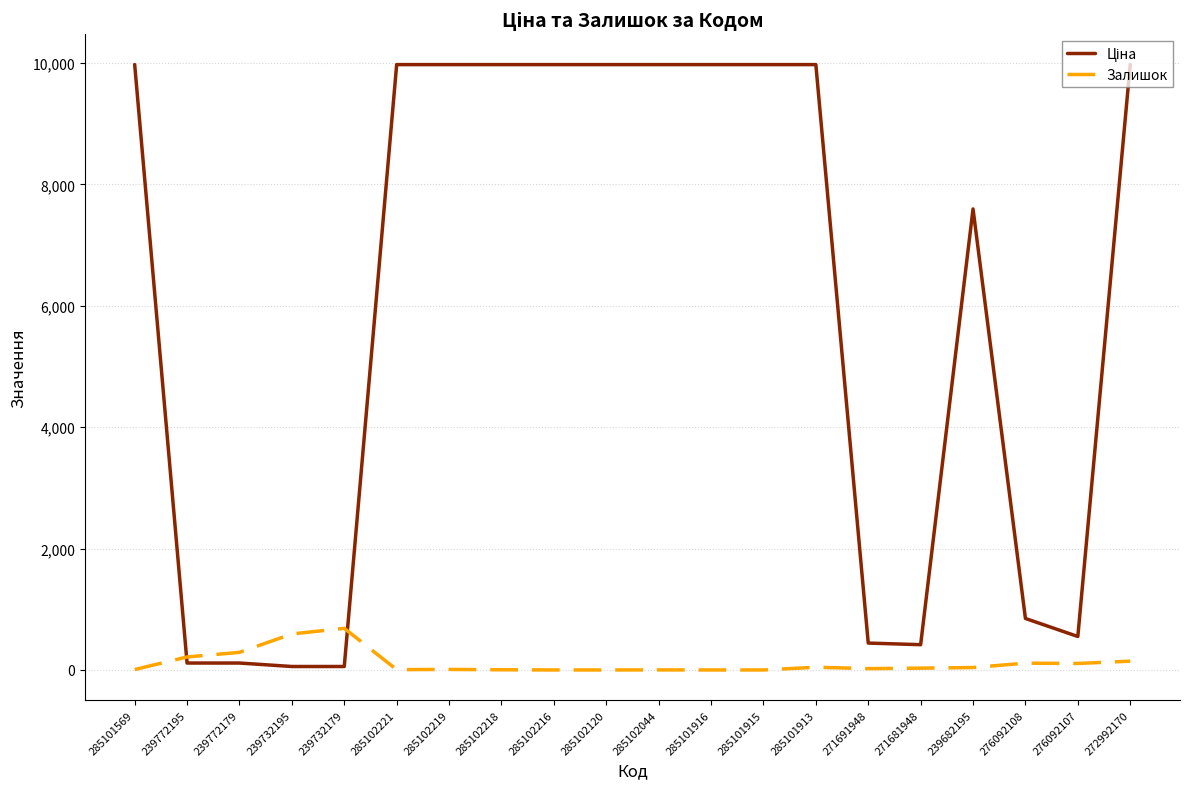

What is the greatest value displayed?

9975.0